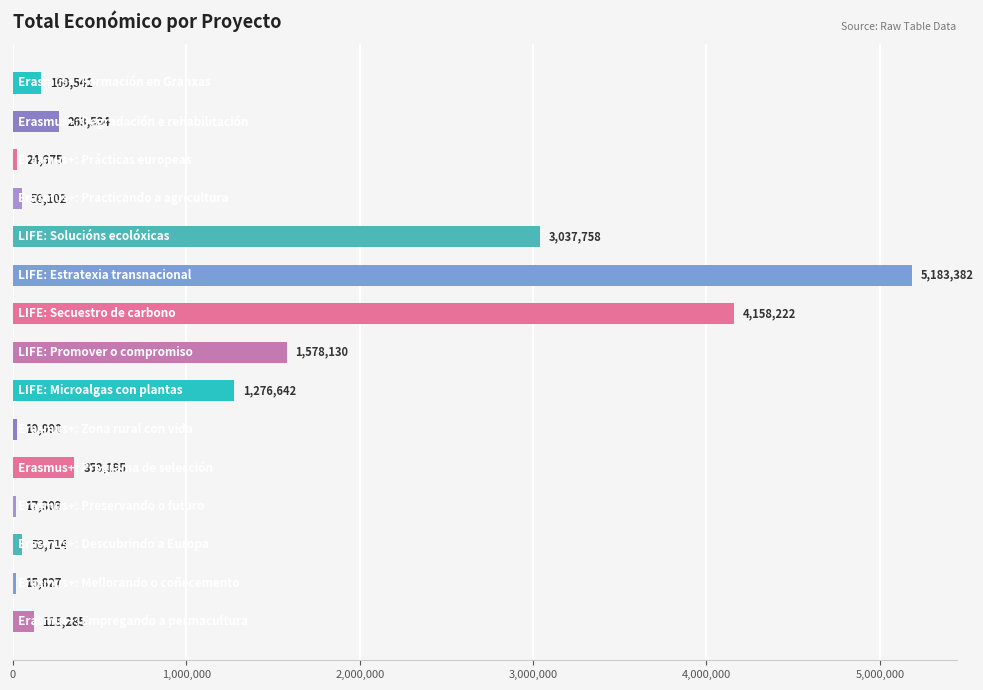

What is the sum of all values?

16311606